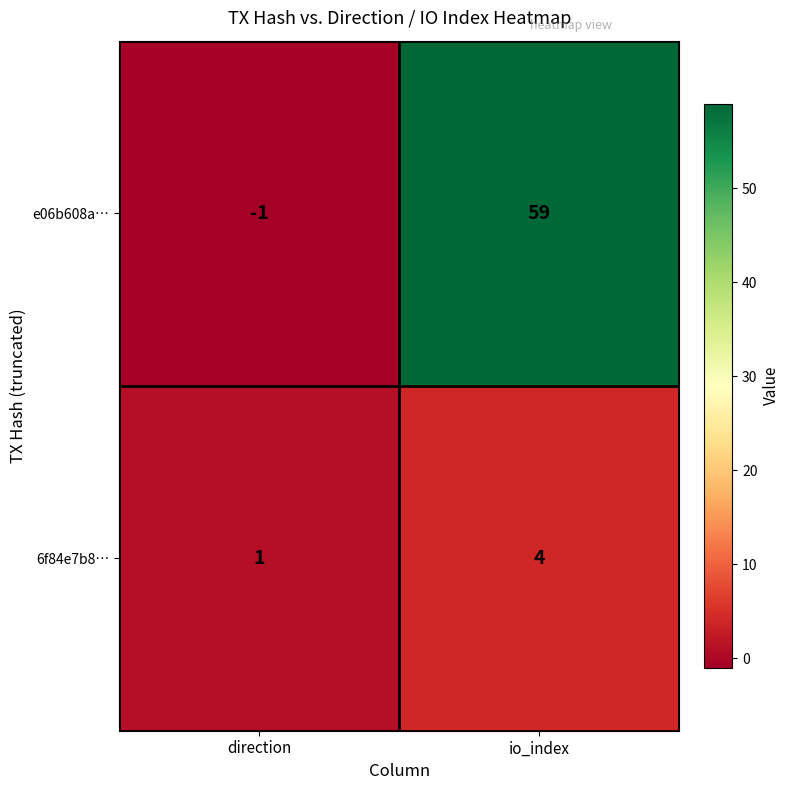

Read the e06b608a… value at io_index.

59